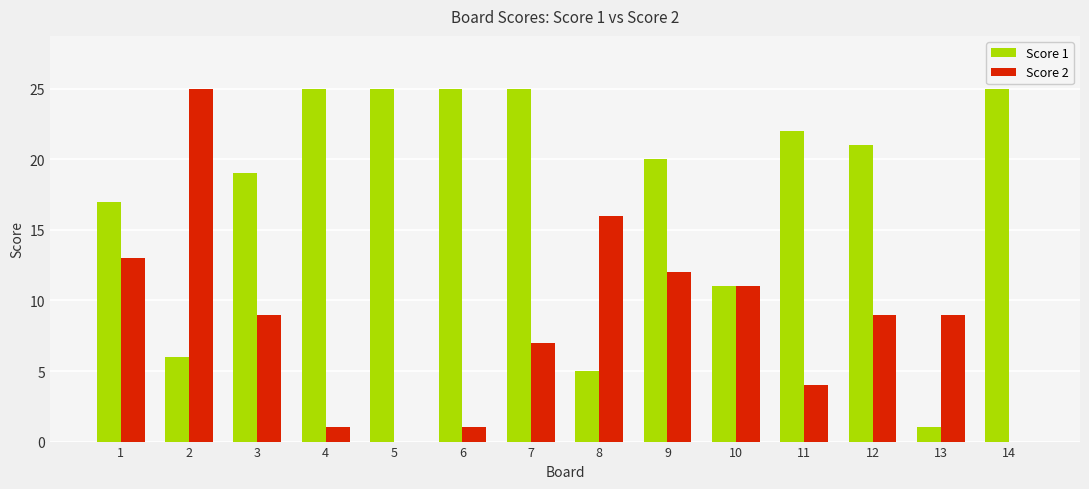

What is the greatest value displayed?

25